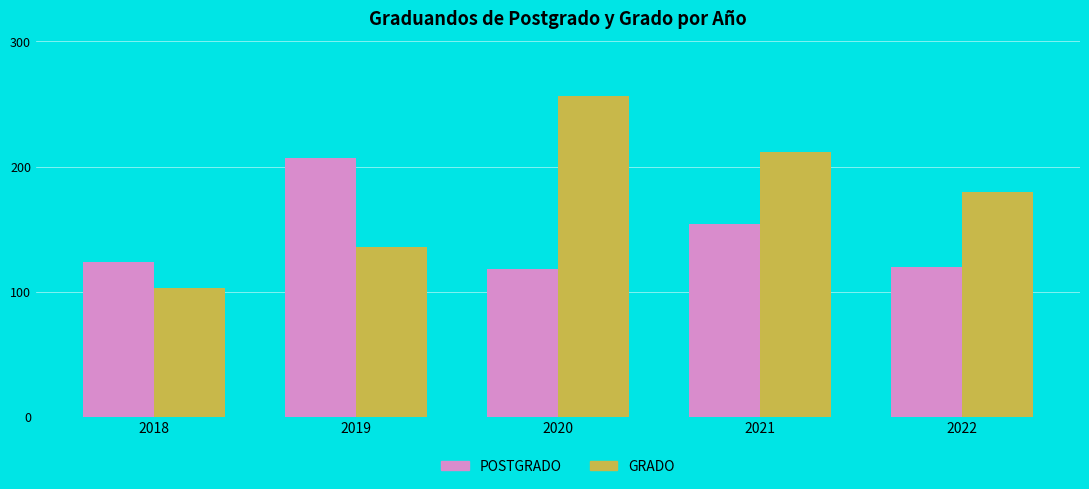

At 2022, list the series in order from largest to smallest.

GRADO, POSTGRADO